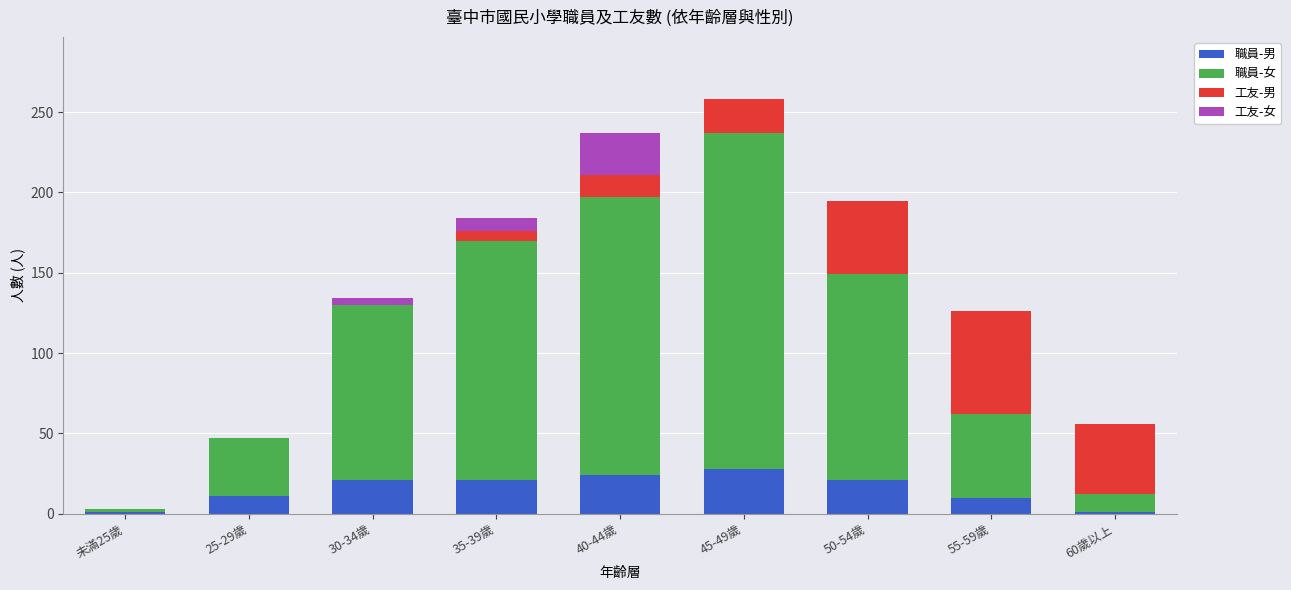

Count the number of data series in this chart.

4